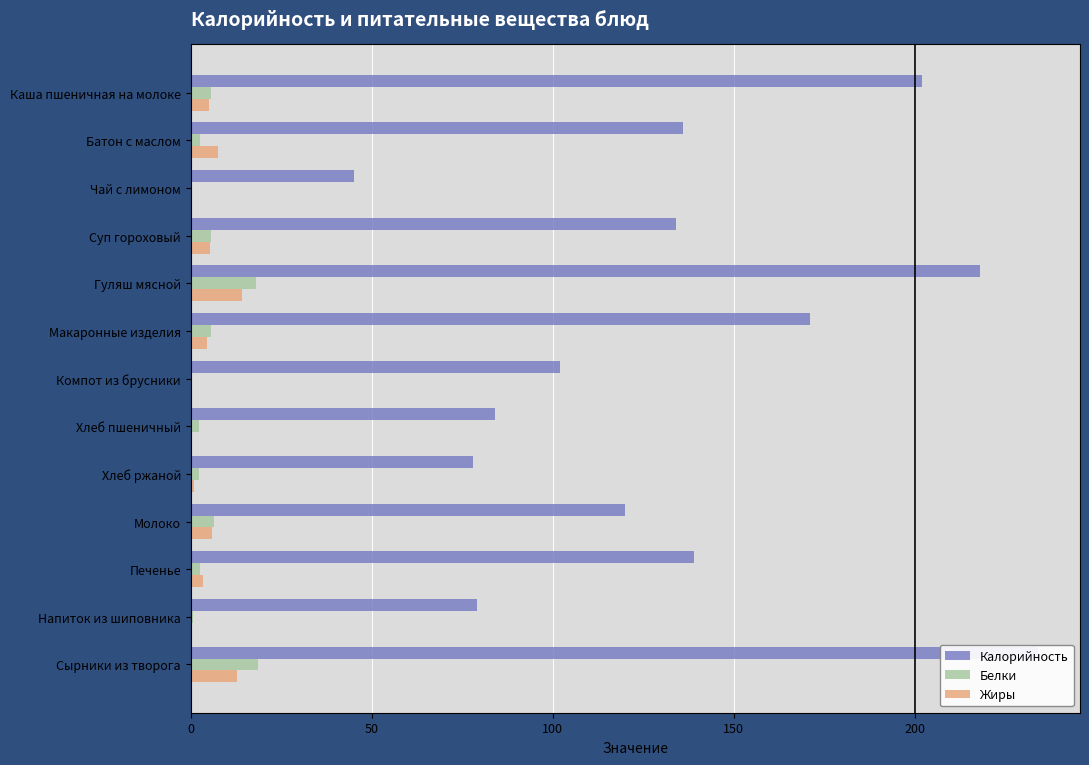

Rank the series by their maximum value, from lowest to highest.

Жиры, Белки, Калорийность